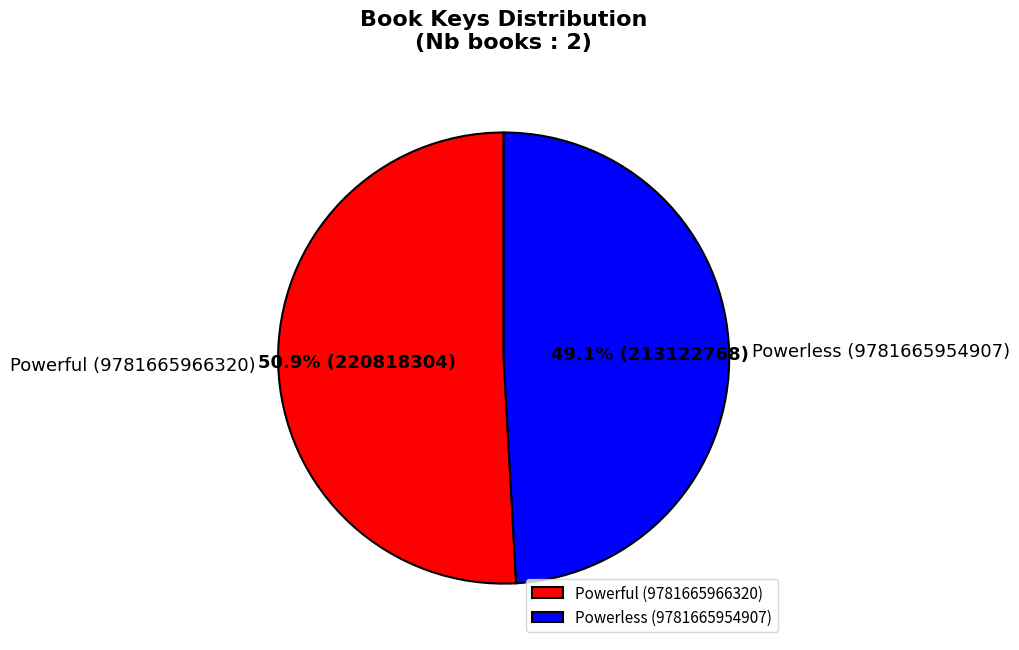

Rank the categories by value from highest to lowest.

Powerful (9781665966320), Powerless (9781665954907)